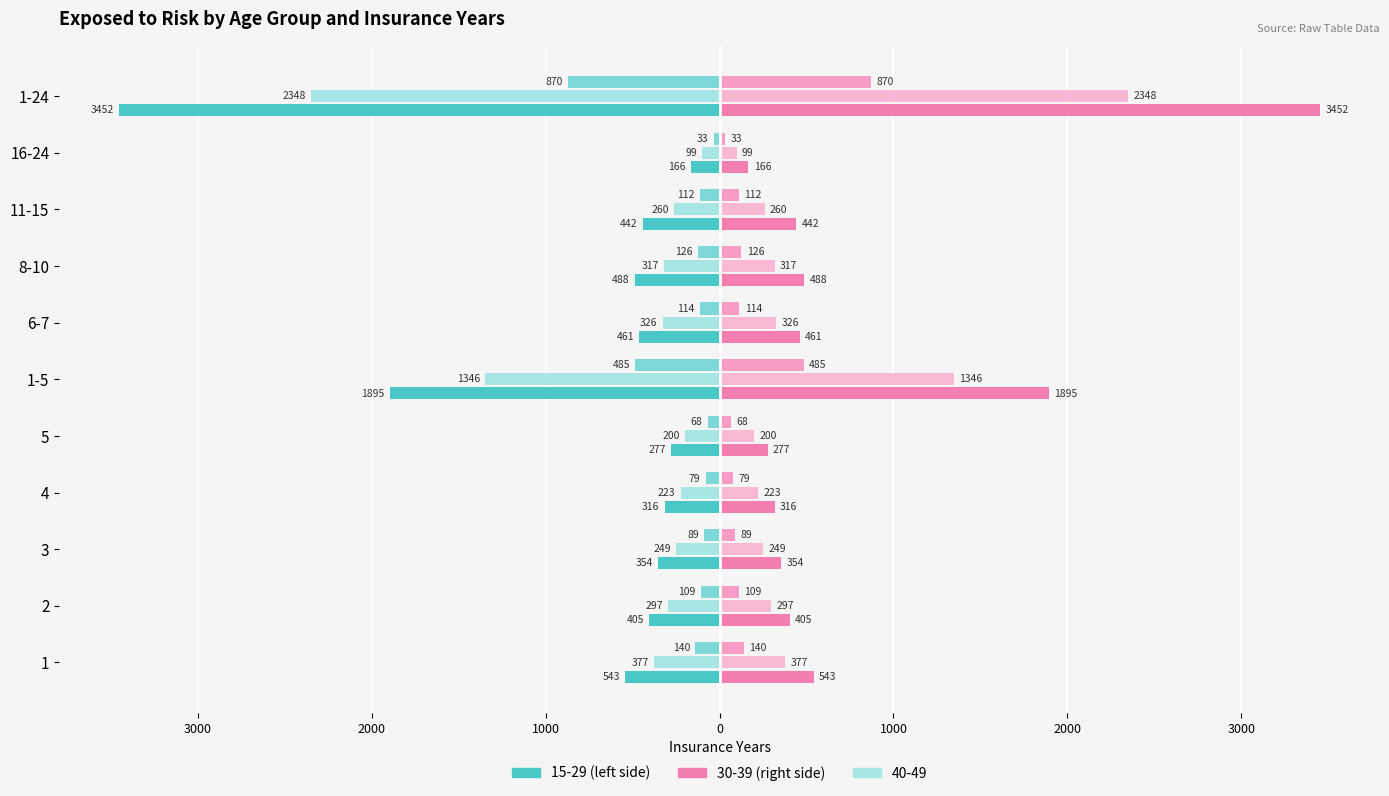

The value of Exposed to Risk (15-29) (left) at 1-5 is -2955. True or false?

False